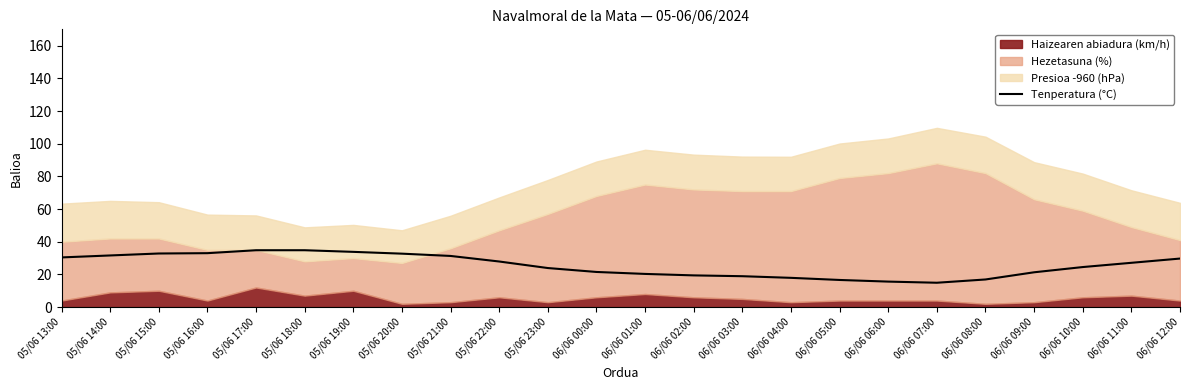

The value of Tenperatura (°C) at 05/06 21:00 is 56.1. True or false?

False